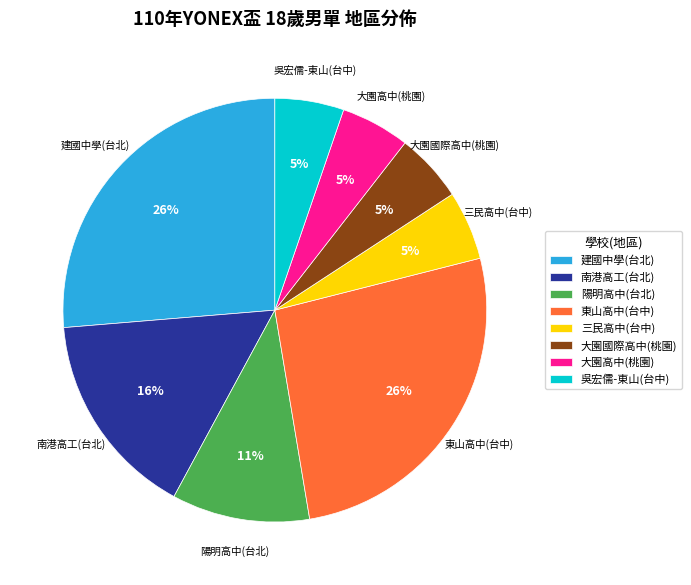

Is it true that 吳宏儒-東山(台中) is 1% of the pie?

False